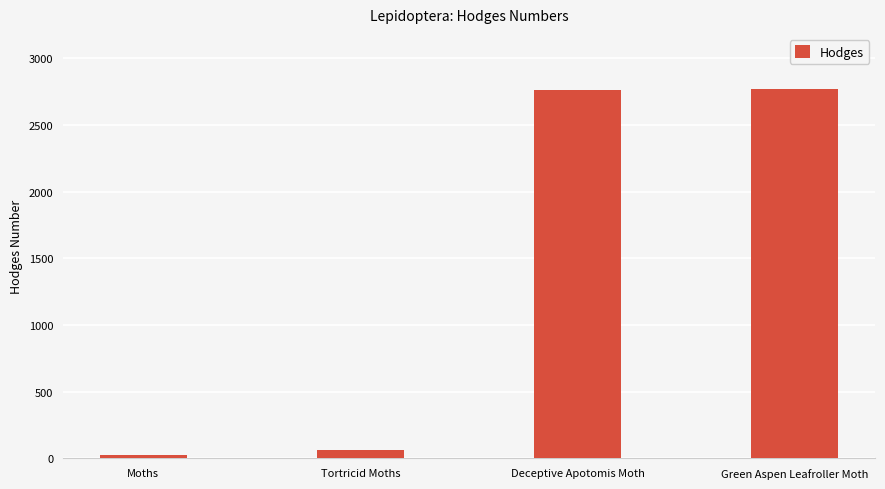

What is the greatest value displayed?

2768.0